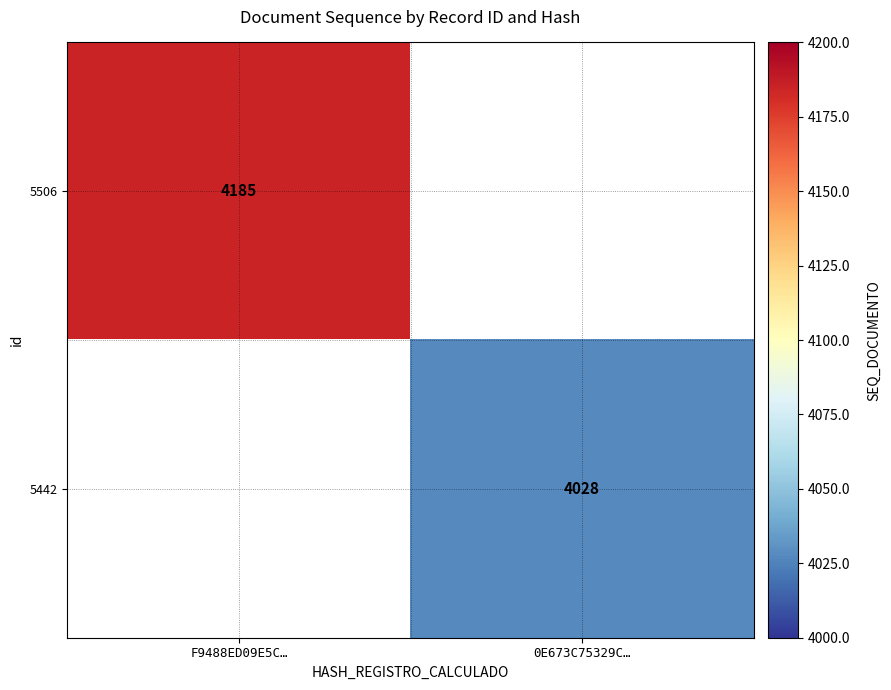

The value of 5506 at F9488ED09E5C… is 1289. True or false?

False